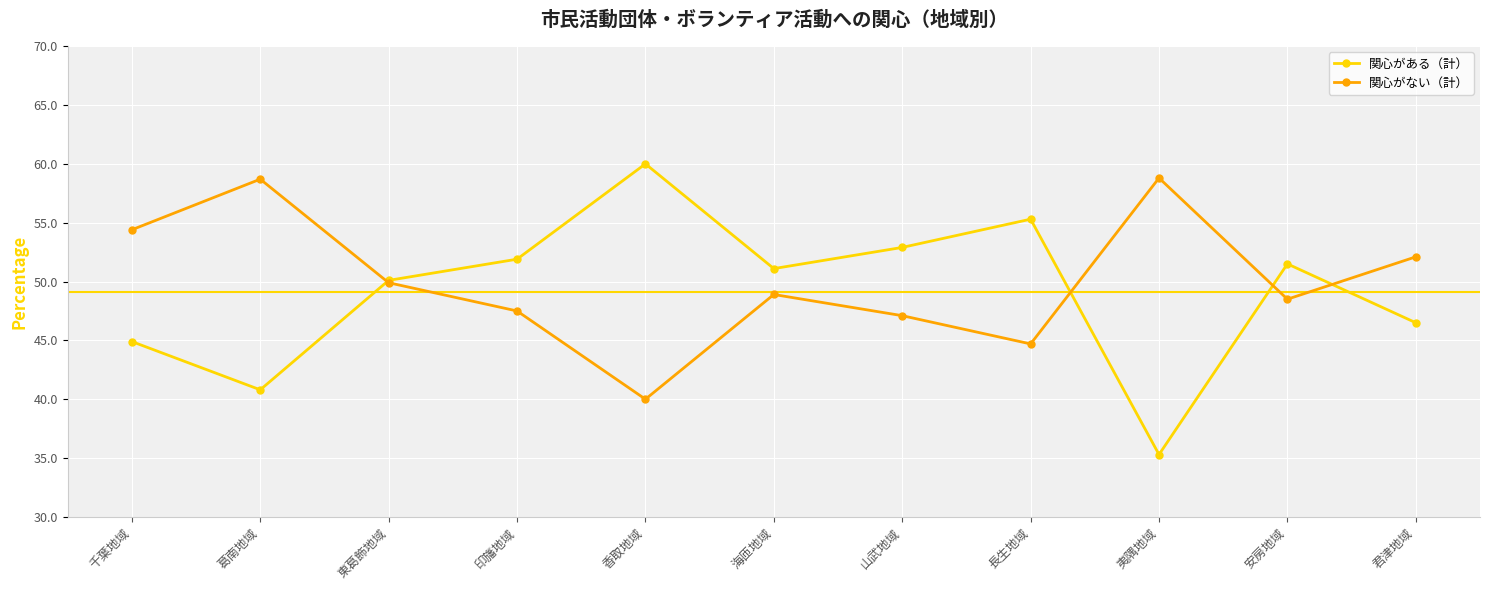

What is the difference between the second highest and second lowest values in the 関心がある（計） series?

14.5